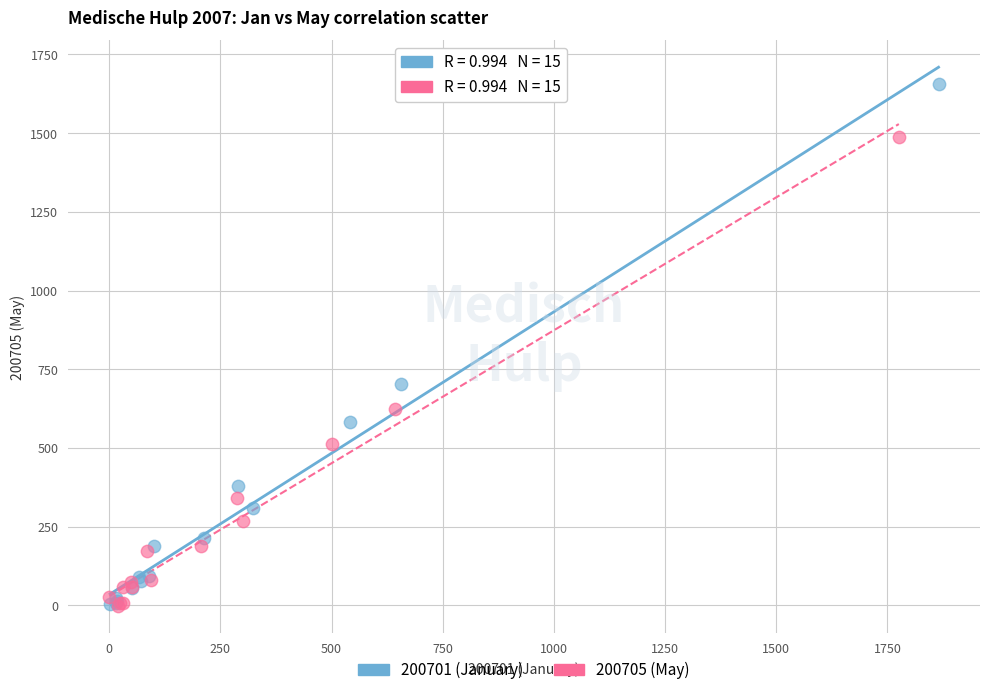

What are all the series names shown in the legend?

200701 (January), 200705 (May)